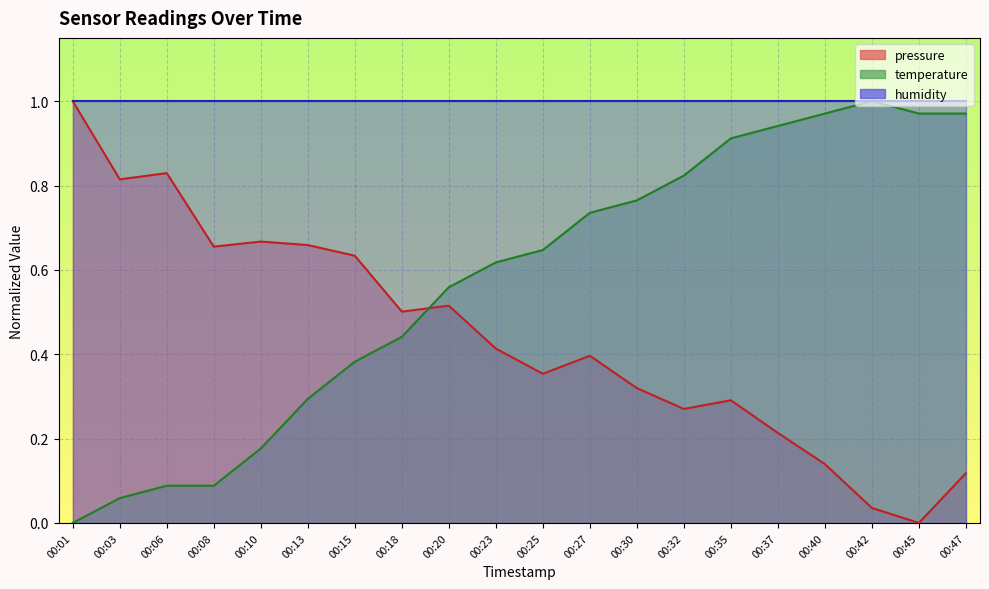

Which label corresponds to the smallest value in the chart?

00:45